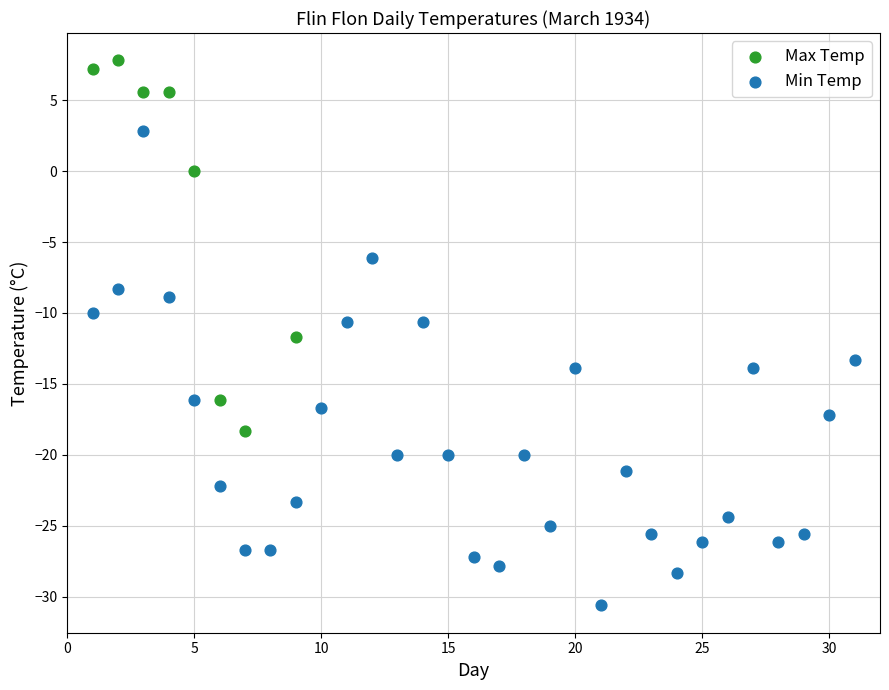

Which series contains the lowest Y value?

Min Temp